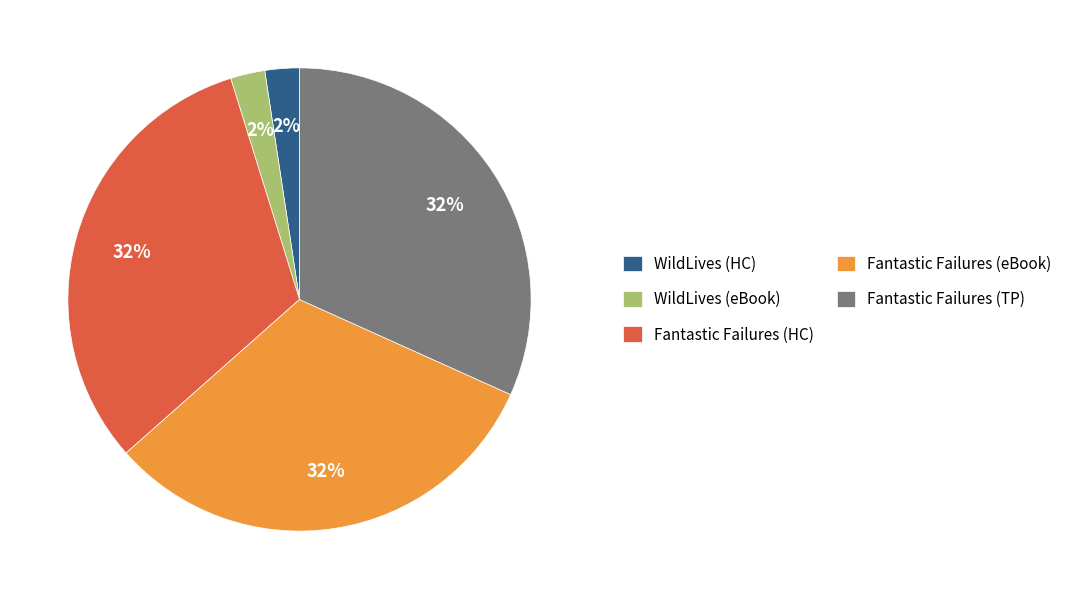

Is there any slice that represents more than half of the pie?

No